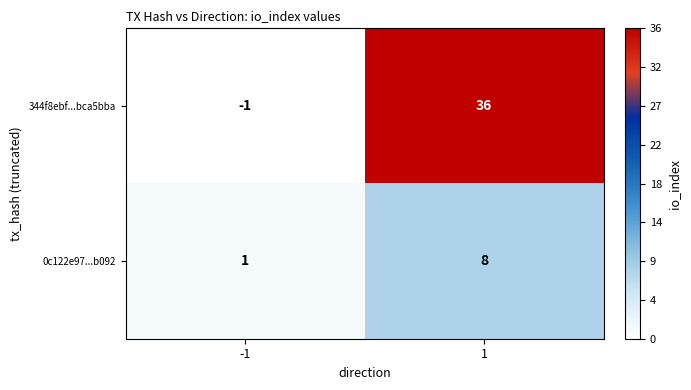

Which series has the widest spread of values?

344f8ebf...bca5bba